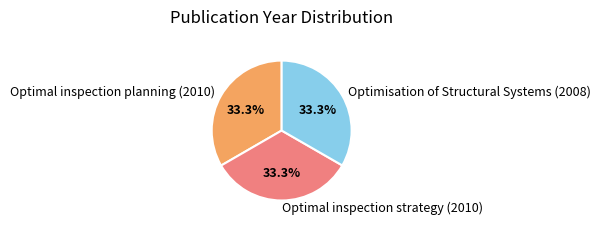

To the nearest percent, what is the combined percentage of Optimisation of Structural Systems (2008) and Optimal inspection strategy (2010)?

67%